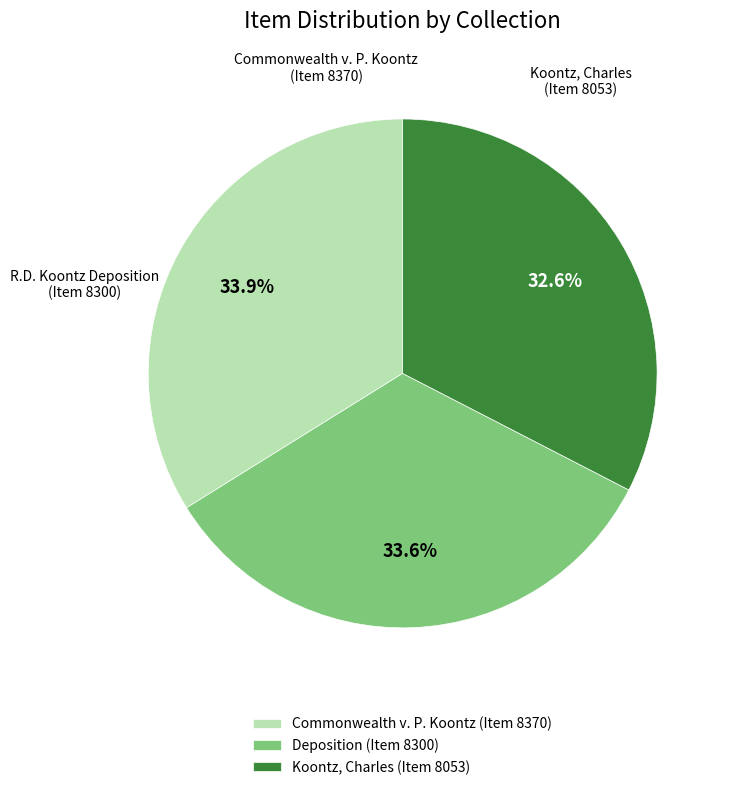

Does Koontz, Charles (Item 8053) represent more than half of the total?

No